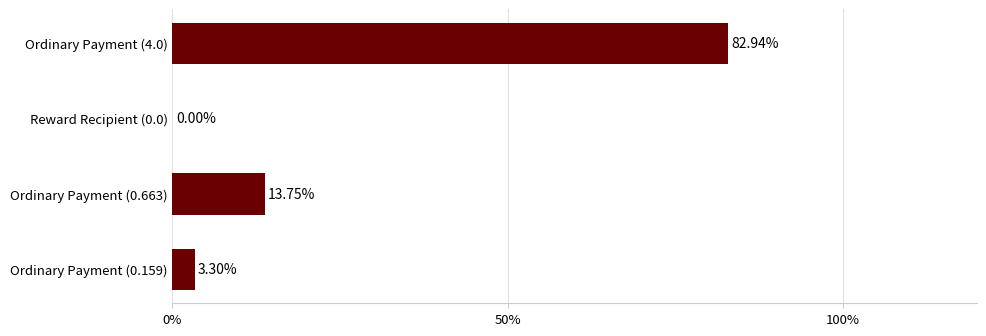

Which has a higher value, Ordinary Payment (0.663) or Reward Recipient (0.0)?

Ordinary Payment (0.663)